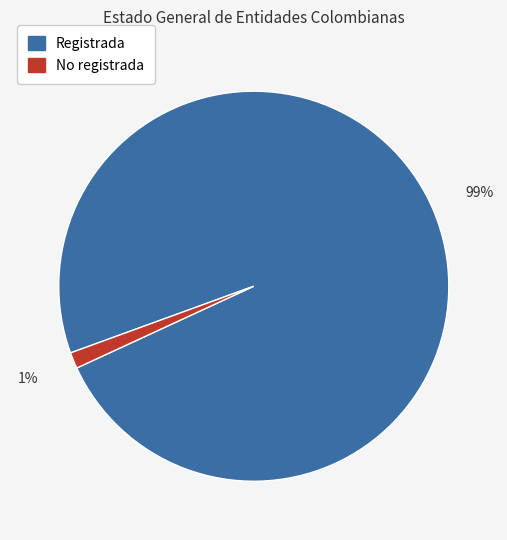

To the nearest percent, what is the average slice percentage?

50%